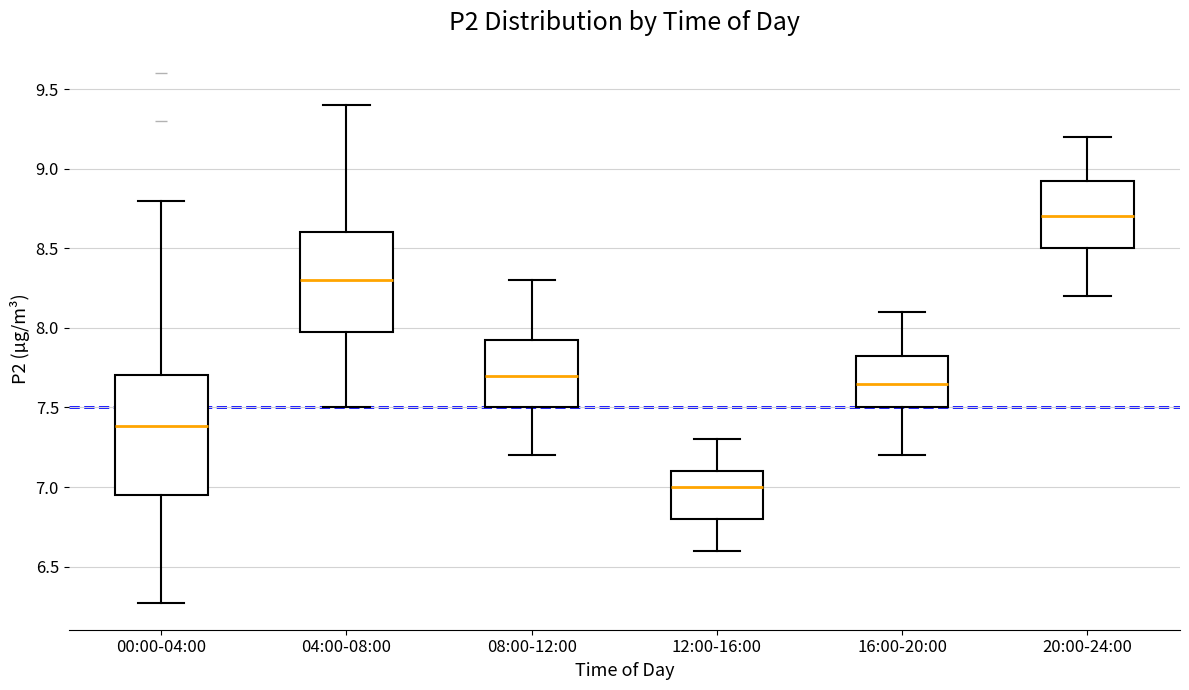

Reading left to right, read every box against the y-axis: the position of its median line, the range the box covers, and the ends of its whiskers. The values are not printed on the chart, so give them approximately, as read against the axis.

00:00-04:00: median 7.40, box 6.95 to 7.70, whiskers 6.25 to 8.80
04:00-08:00: median 8.30, box 8.00 to 8.60, whiskers 7.50 to 9.40
08:00-12:00: median 7.70, box 7.50 to 7.95, whiskers 7.20 to 8.30
12:00-16:00: median 7.00, box 6.80 to 7.10, whiskers 6.60 to 7.30
16:00-20:00: median 7.65, box 7.50 to 7.85, whiskers 7.20 to 8.10
20:00-24:00: median 8.70, box 8.50 to 8.95, whiskers 8.20 to 9.20